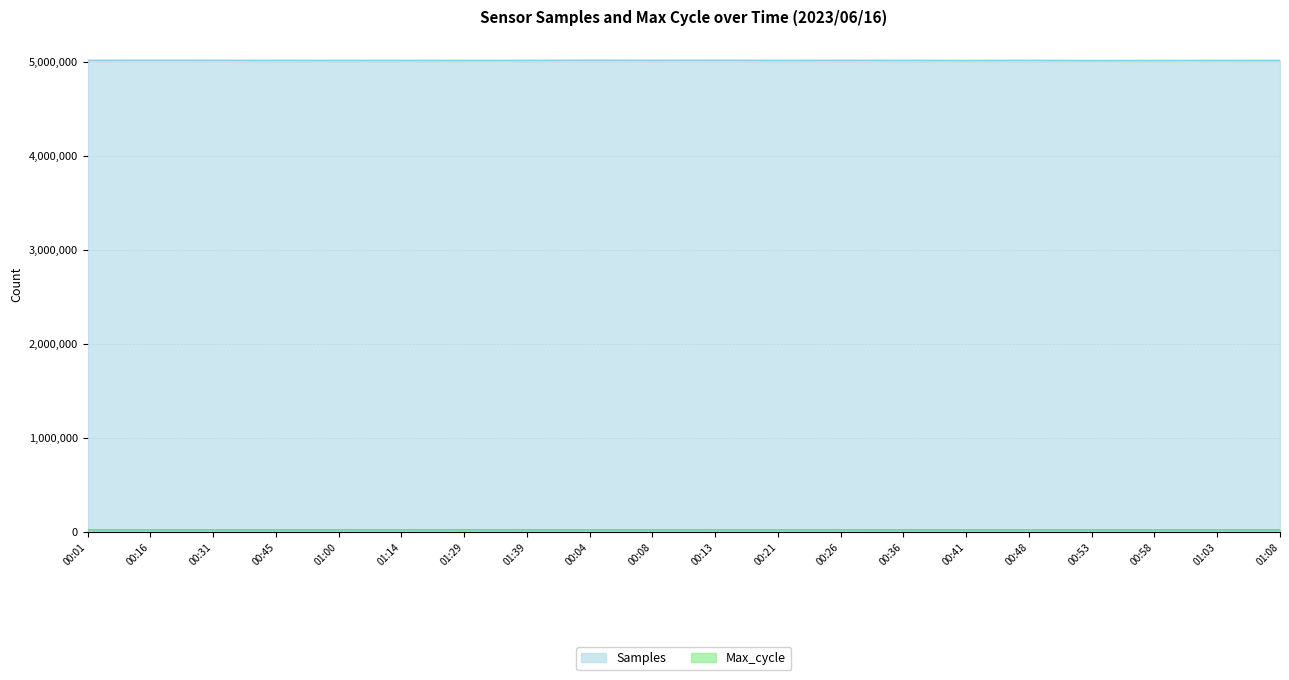

At which category does Samples reach its first local peak?

00:16